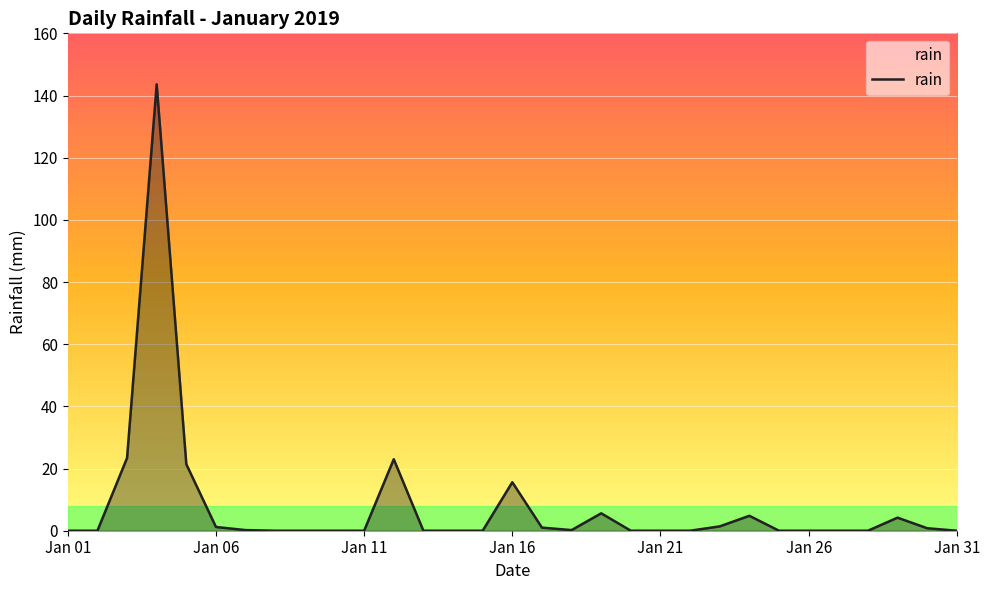

What is the maximum value shown in the chart?

143.6